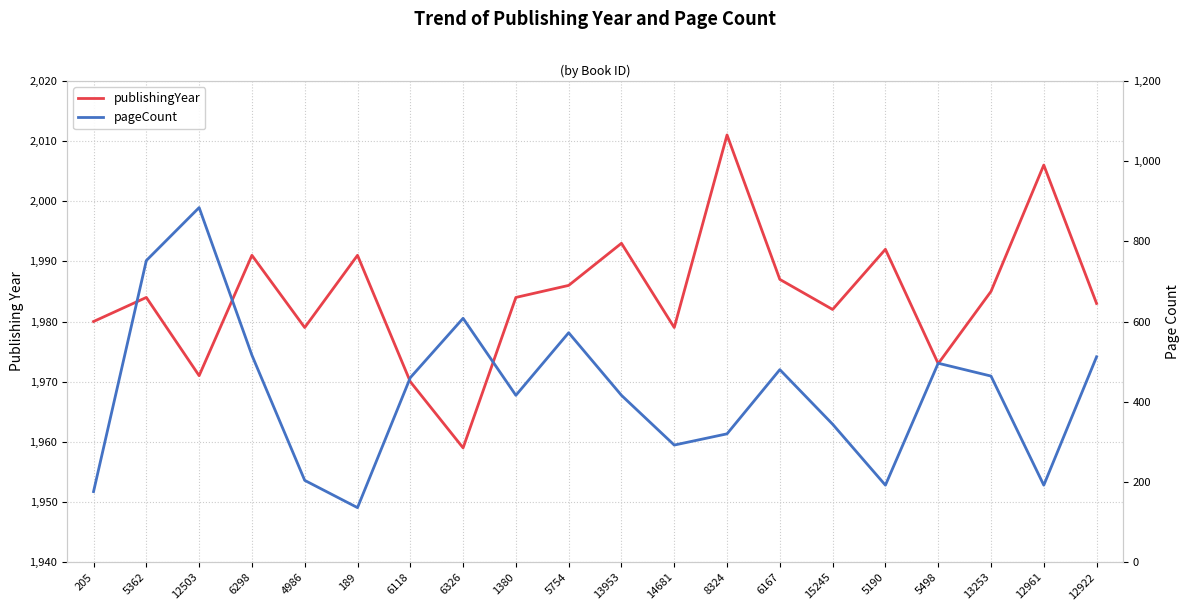

Which category has the lowest value in the pageCount series?

189